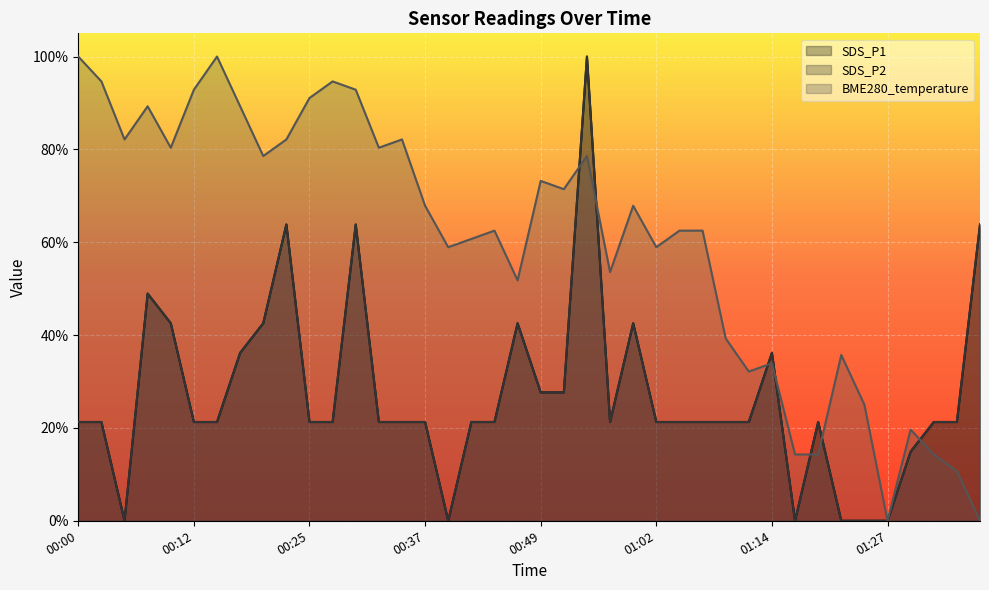

Reading right to left, list all the values displayed in this chart.

SDS_P1: 0.6	0.2	0.2	0.1	0.0	0.0	0.0	0.2	0.0	0.4	0.2	0.2	0.2	0.2	0.2	0.4	0.2	1.0	0.3	0.3	0.4	0.2	0.2	0.0	0.2	0.2	0.2	0.6	0.2	0.2	0.6	0.4	0.4	0.2	0.2	0.4	0.5	0.0	0.2	0.2
SDS_P2: 0.6	0.2	0.2	0.1	0.0	0.0	0.0	0.2	0.0	0.4	0.2	0.2	0.2	0.2	0.2	0.4	0.2	1.0	0.3	0.3	0.4	0.2	0.2	0.0	0.2	0.2	0.2	0.6	0.2	0.2	0.6	0.4	0.4	0.2	0.2	0.4	0.5	0.0	0.2	0.2
BME280_temperature: 0.0	0.1	0.1	0.2	0.0	0.2	0.4	0.1	0.1	0.3	0.3	0.4	0.6	0.6	0.6	0.7	0.5	0.8	0.7	0.7	0.5	0.6	0.6	0.6	0.7	0.8	0.8	0.9	0.9	0.9	0.8	0.8	0.9	1.0	0.9	0.8	0.9	0.8	0.9	1.0